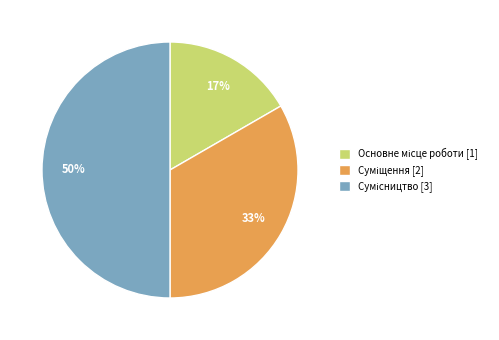

To the nearest percent, what is the average slice percentage?

33%